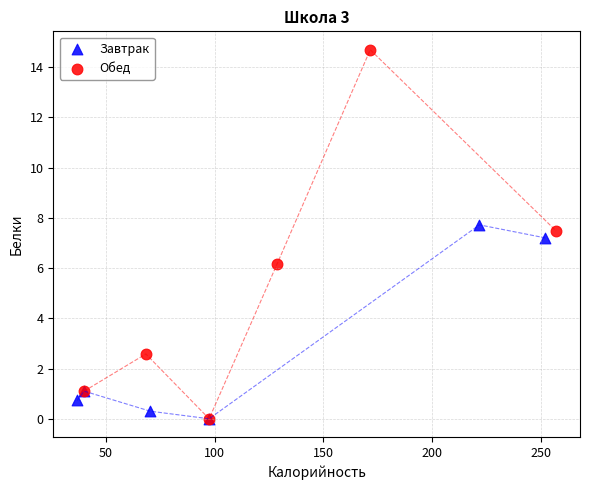

Which series has the widest spread of Y values?

Обед